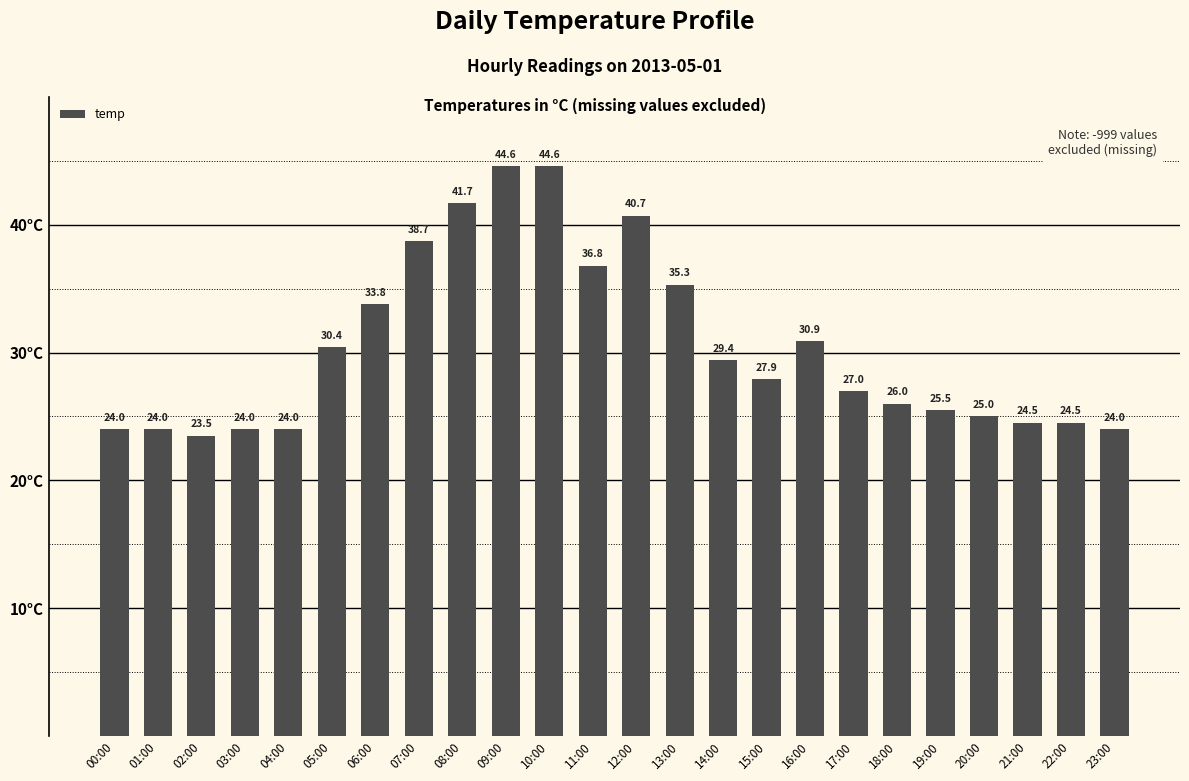

What is the change in value from 06:00 to 15:00?

-5.9